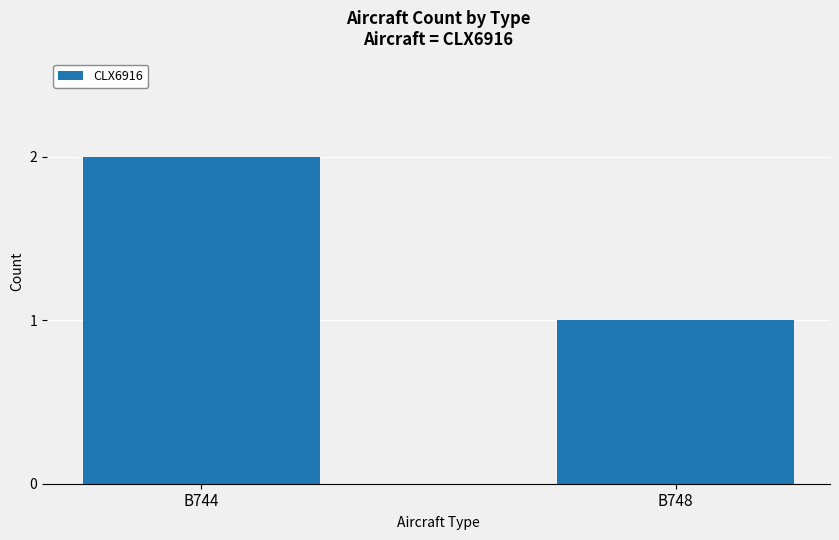

Rank the categories by value from lowest to highest.

B748, B744